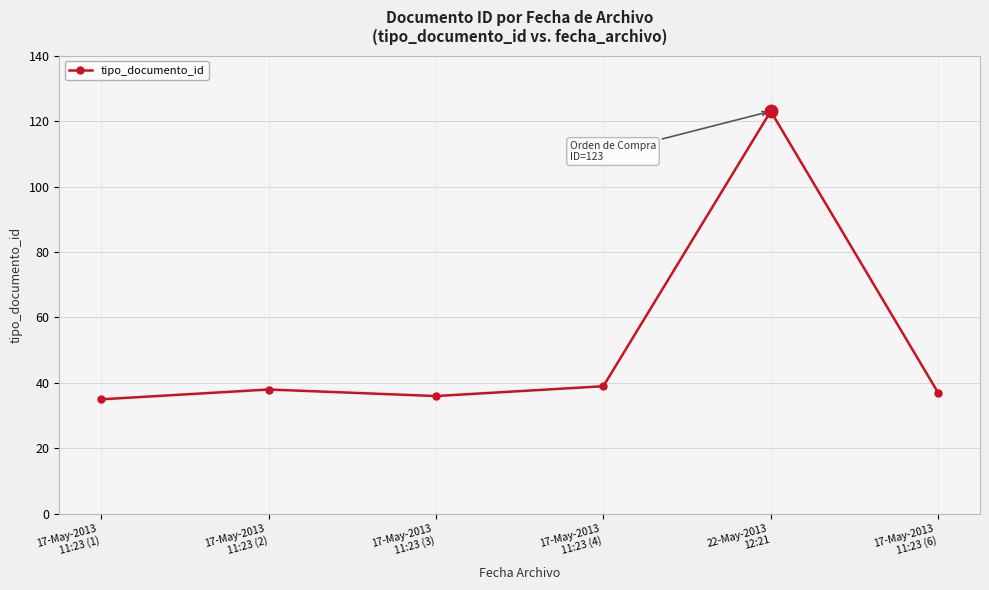

Is this an area chart (filled region under the line)?

No